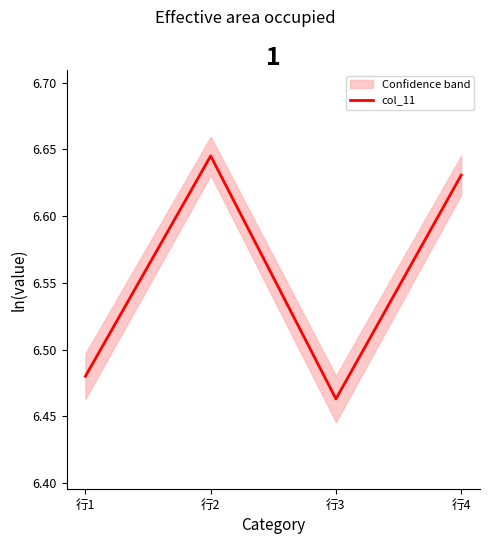

What is the value of the 1st point from the left?

6.5